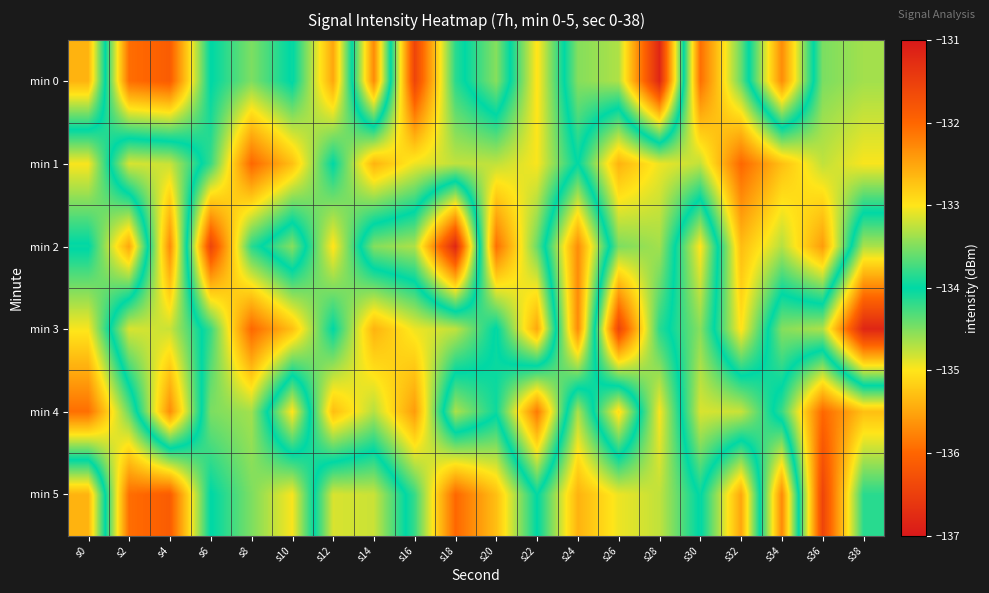

At which category does the chart reach its peak across all series?

s16